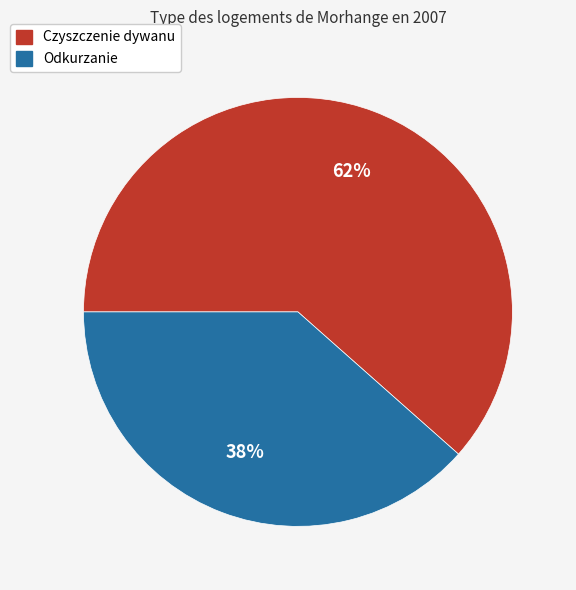

Between Czyszczenie dywanu and Odkurzanie, which is larger?

Czyszczenie dywanu